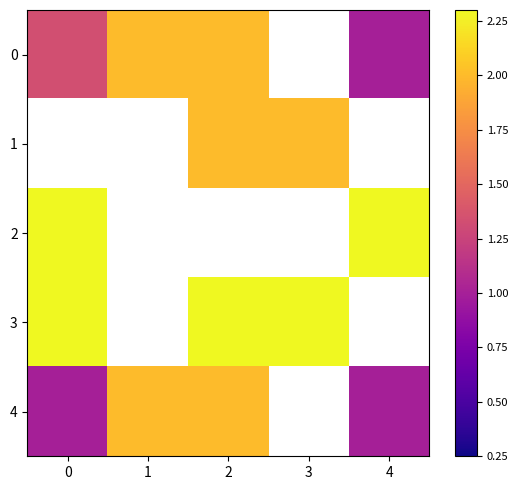

Which has a higher value, 2 or 3?

3